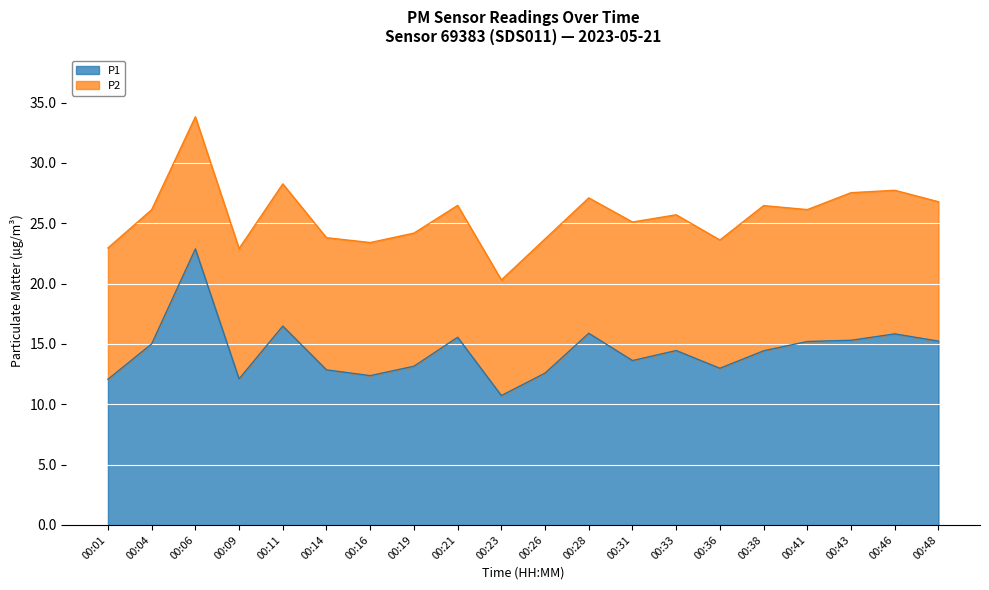

Between 00:19 and 00:01, which is larger?

00:19